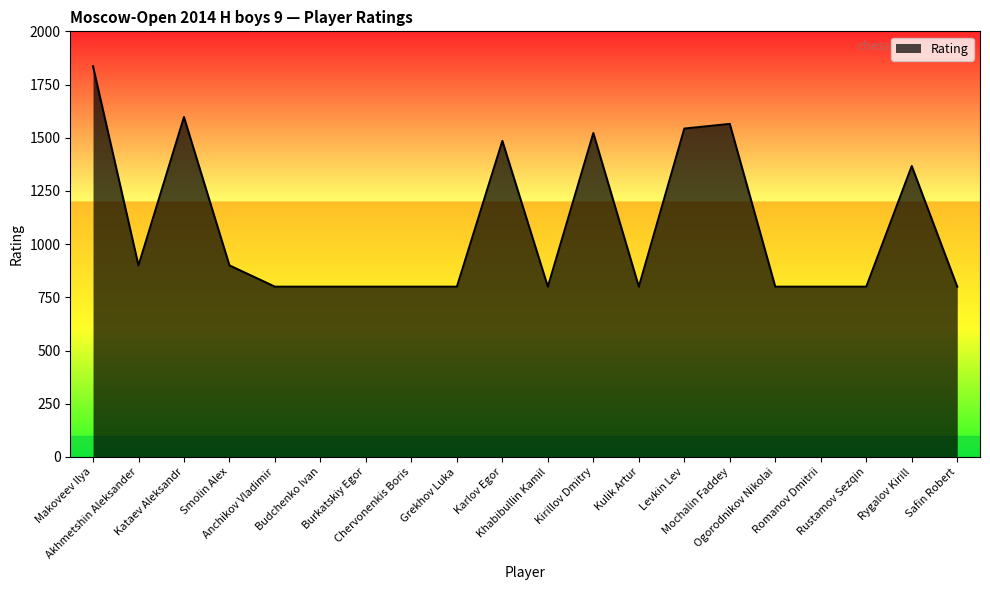

Reading left to right, what are all the values shown in this chart?

1836	900	1597	900	800	800	800	800	800	1485	800	1522	800	1543	1565	800	800	800	1367	800